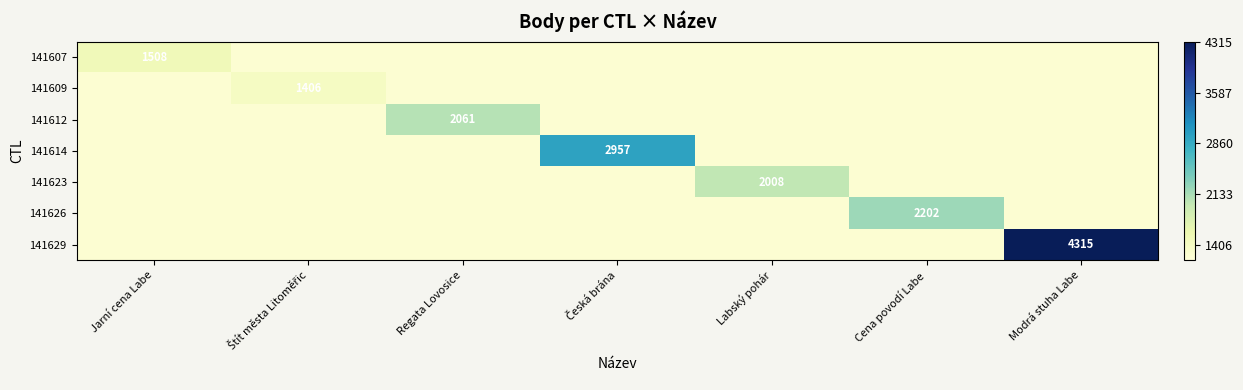

True or false: 141623 has a value of 2008.0 at Labský pohár.

True